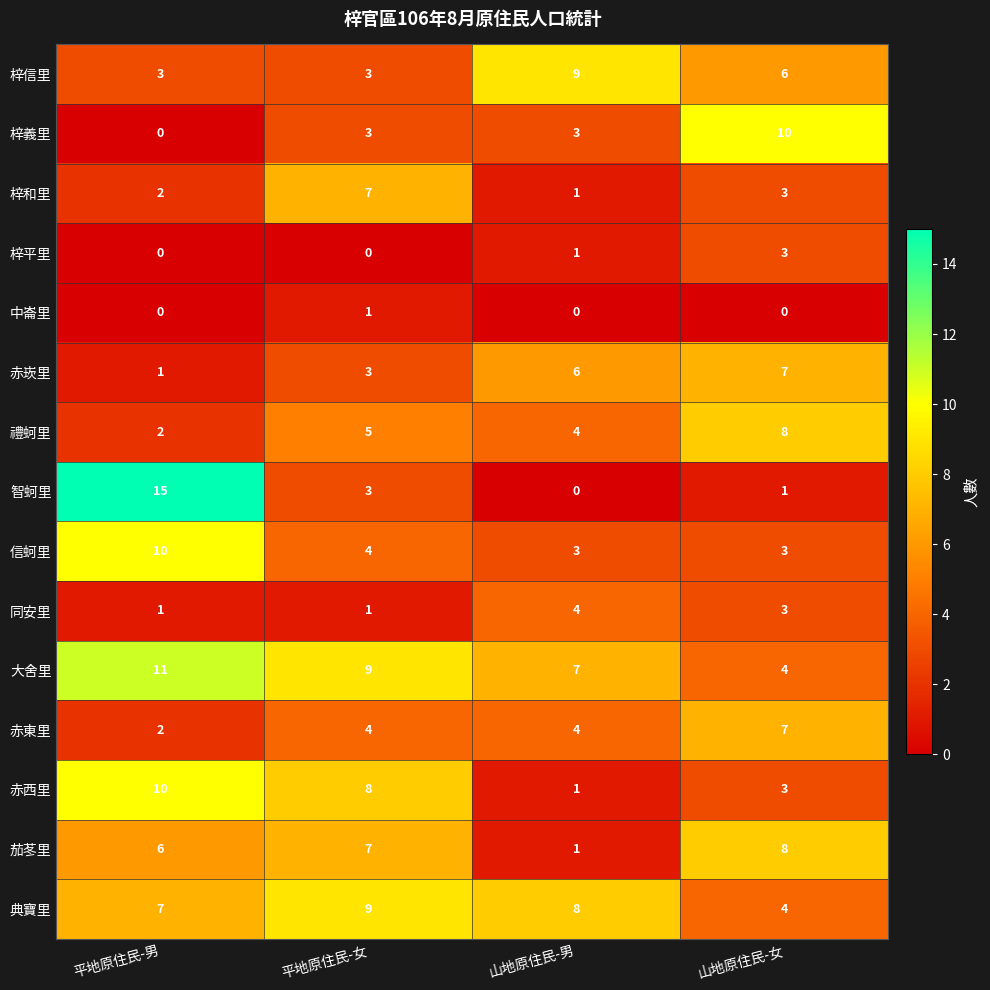

Between 平地原住民-男 and 山地原住民-女, which series saw the biggest shift?

智蚵里